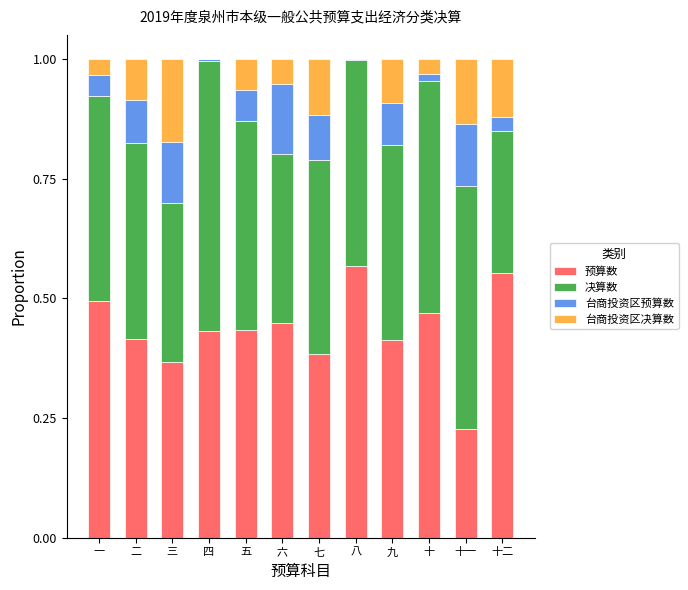

What is the total value across all series at 三?

1.0